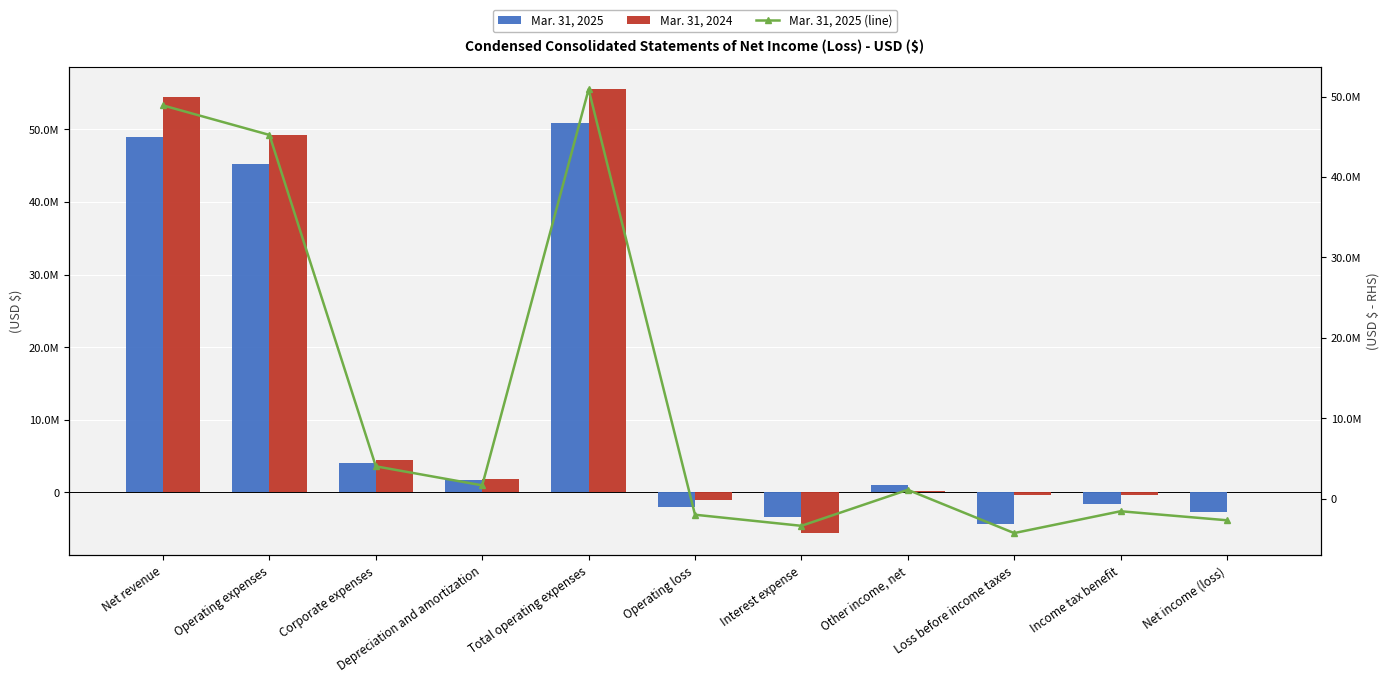

What is the difference between the maximum and second lowest values in the Mar. 31, 2025 (line) series?

54293696